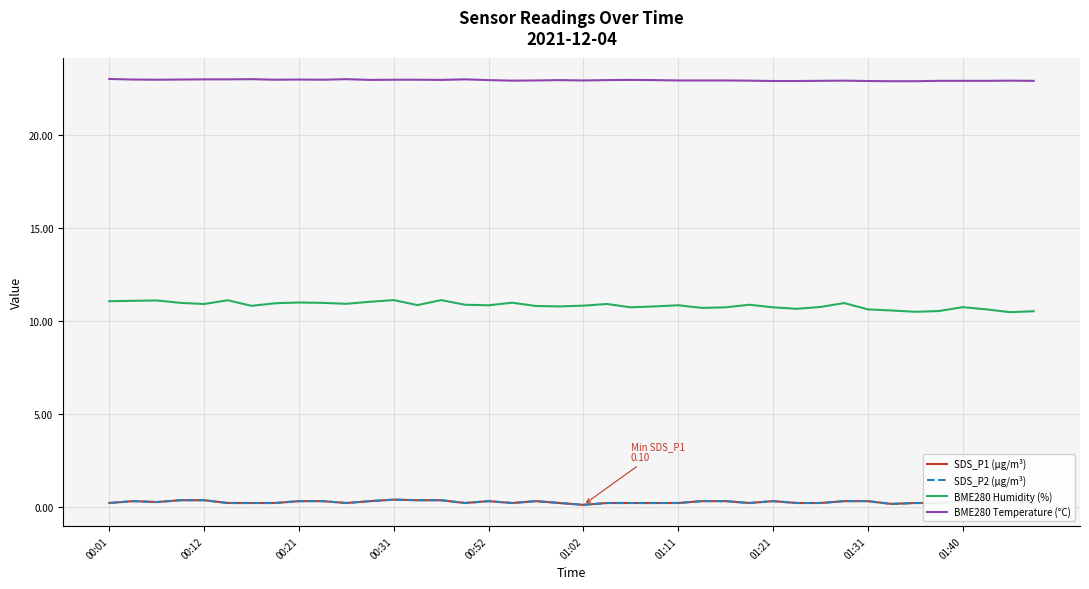

Is this an area chart (filled region under the line)?

No